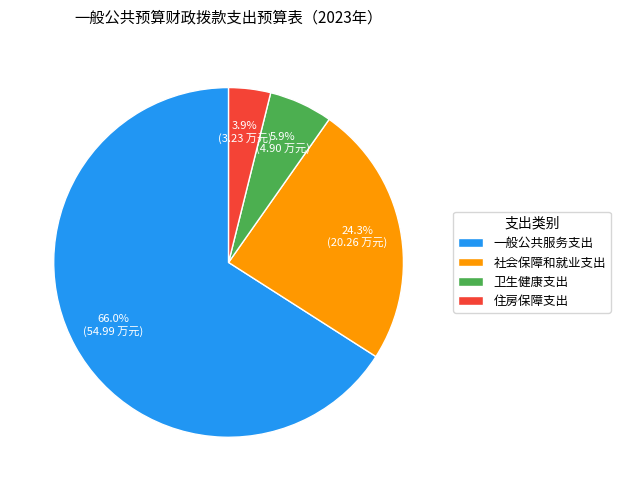

To the nearest percent, what is the combined percentage of 住房保障支出 and 社会保障和就业支出?

28%